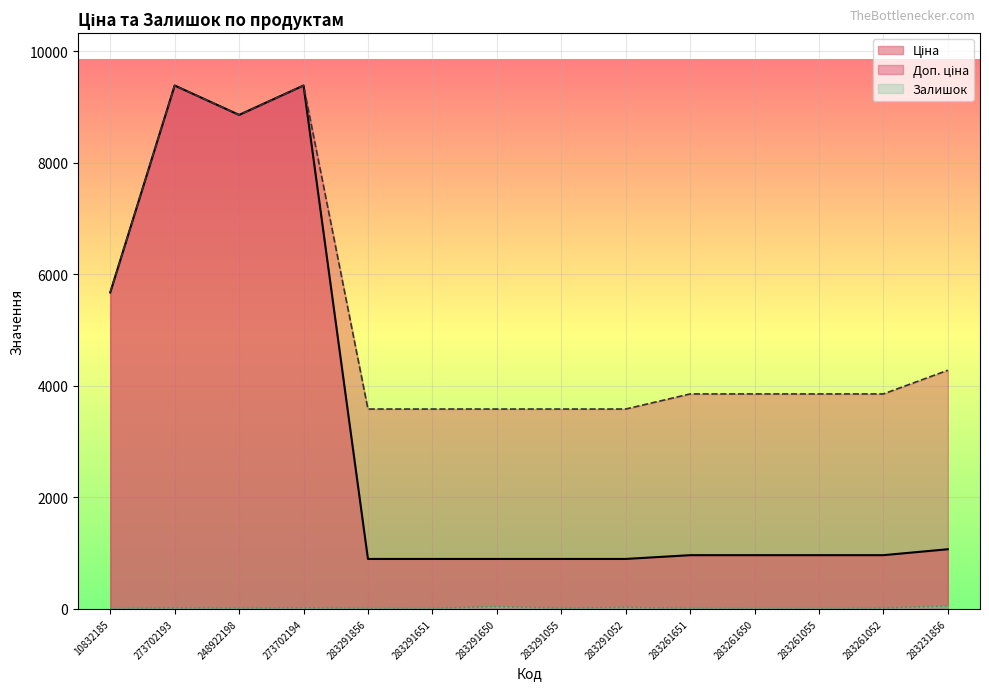

How many interior local peaks does the Ціна series have?

2